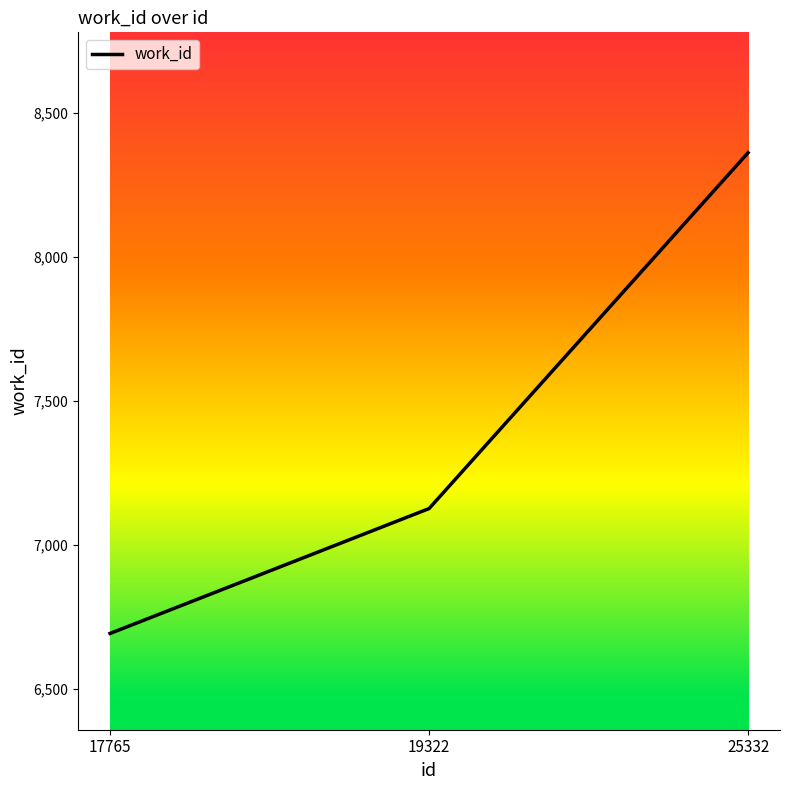

True or false: the data shows 8363 at 25332.

True